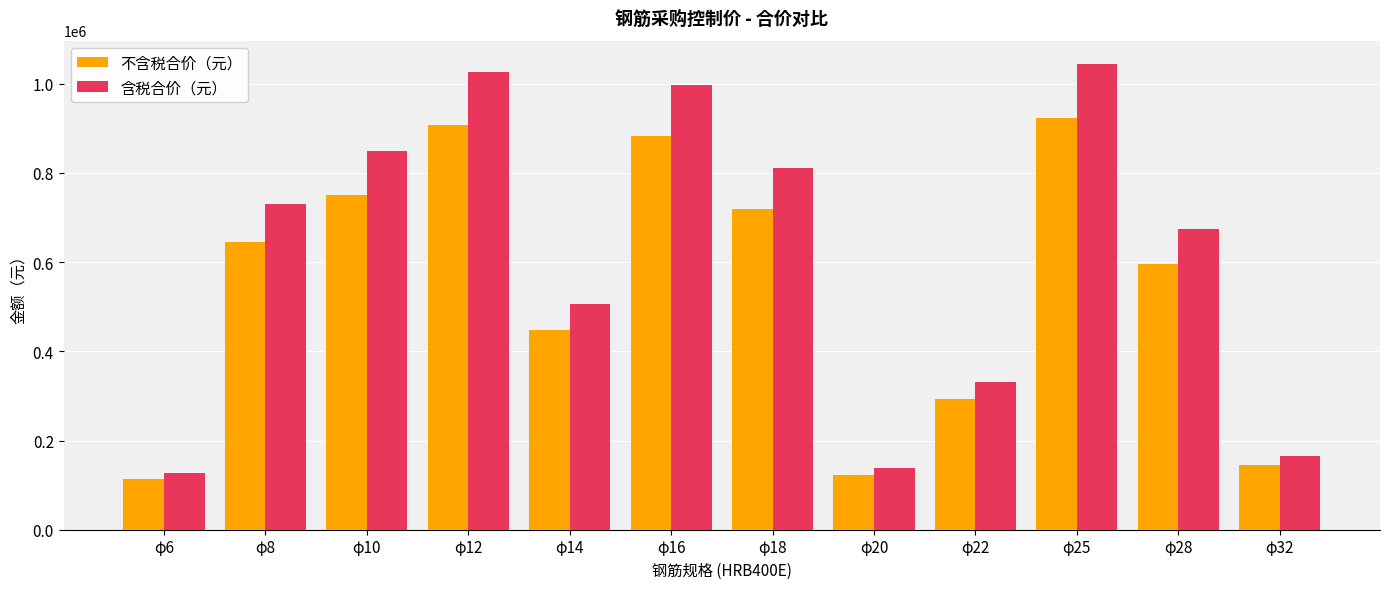

What is the sum of all 含税合价（元） values?

7397351.5